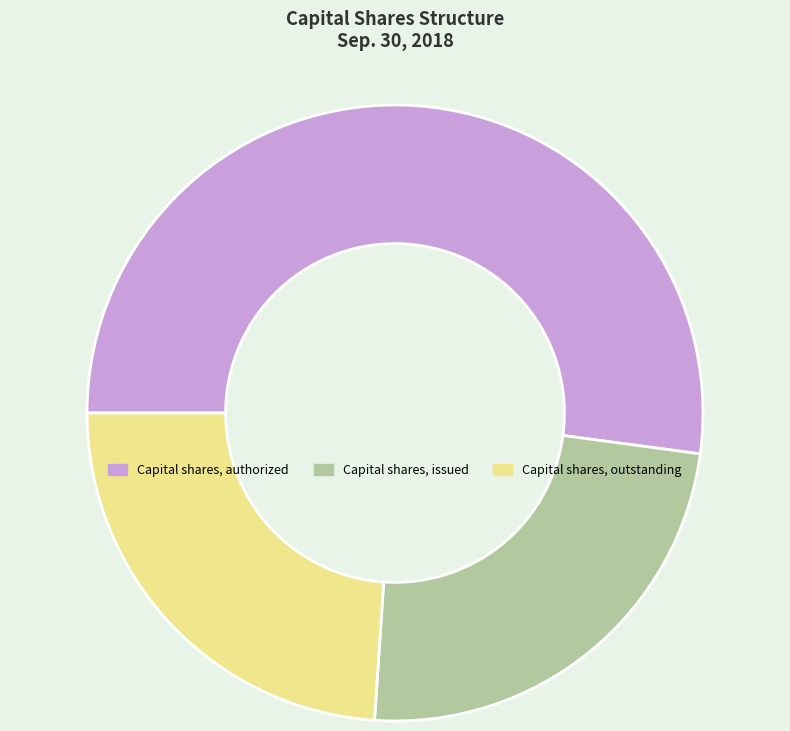

Is there a majority slice in this chart?

Yes